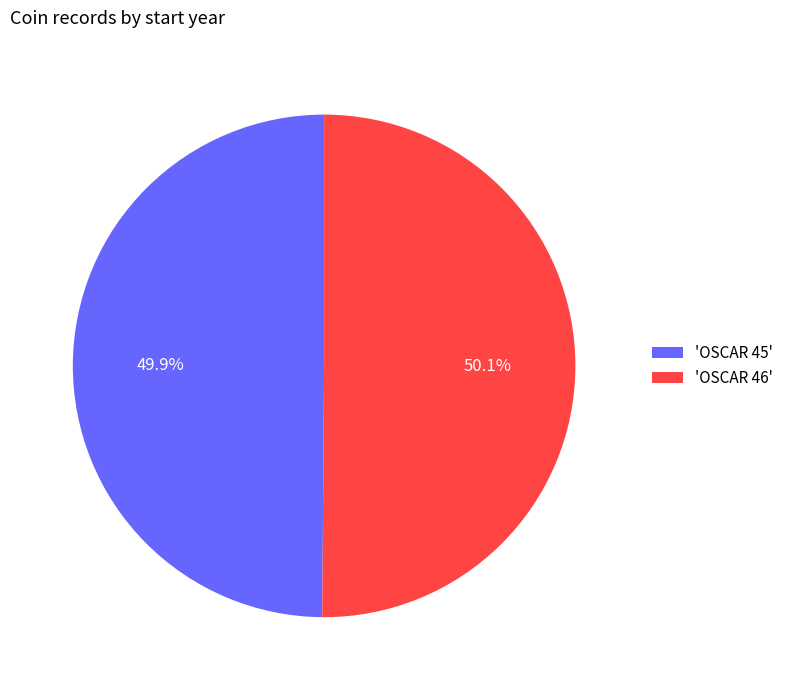

Does any single category account for the majority?

Yes